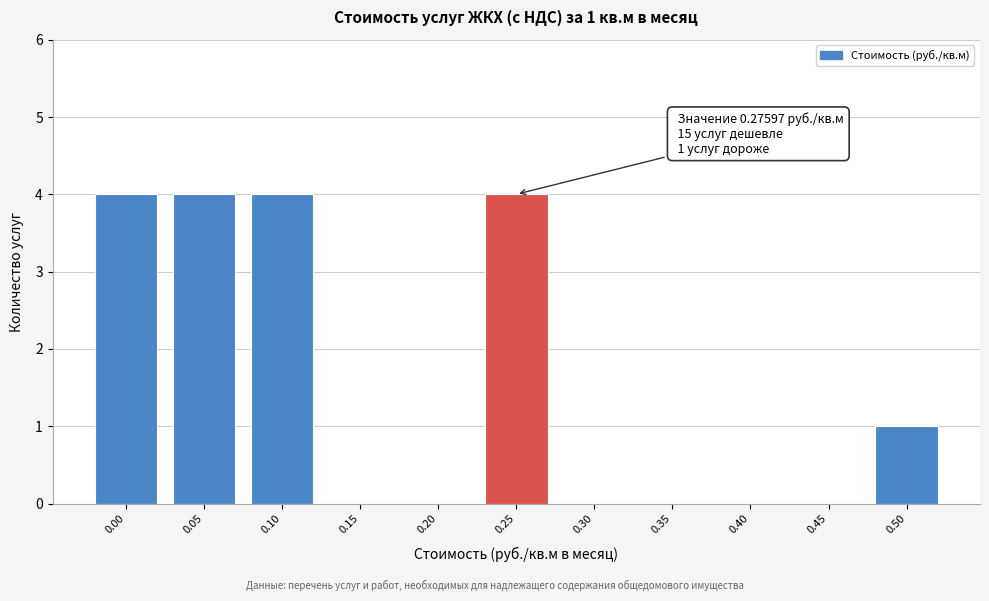

Reading left to right, extract all data points from this chart.

0.00=4	0.05=4	0.10=4	0.15=0	0.20=0	0.25=4	0.30=0	0.35=0	0.40=0	0.45=0	0.50=1